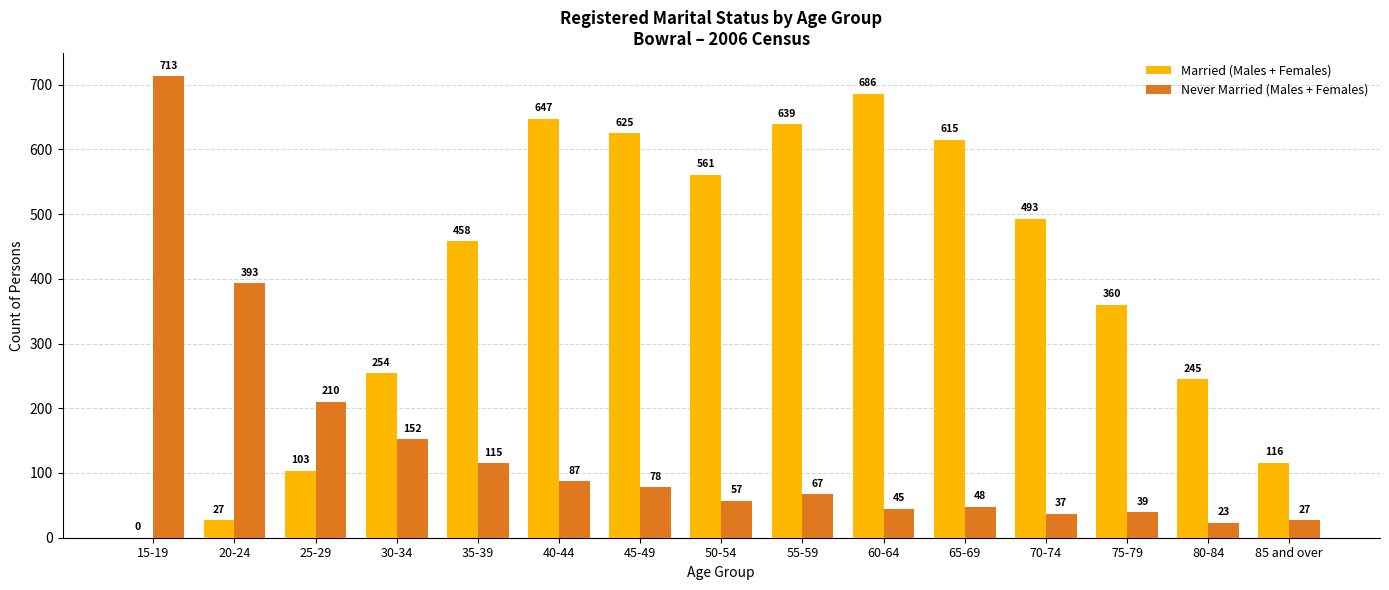

The value of Married (Males + Females) at 45-49 is 625. True or false?

True